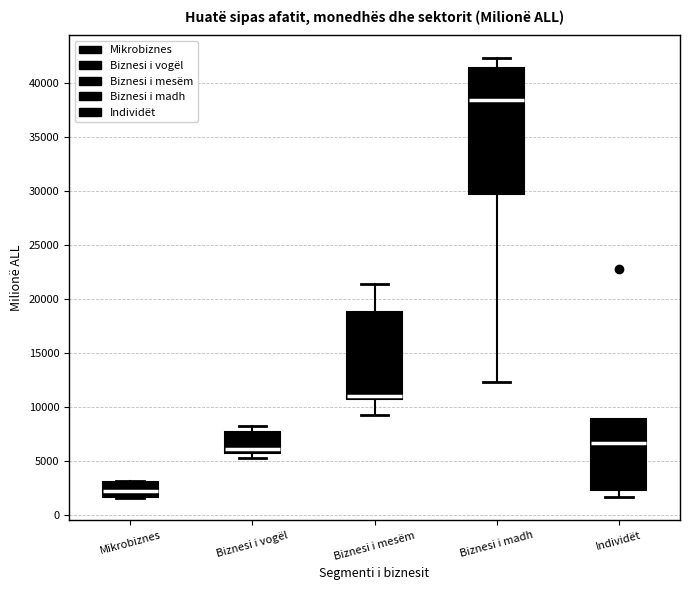

Where does the lower whisker of the box for Biznesi i mesëm end on the y-axis? The values are not printed on the chart, so give them approximately, as read against the axis.

9000